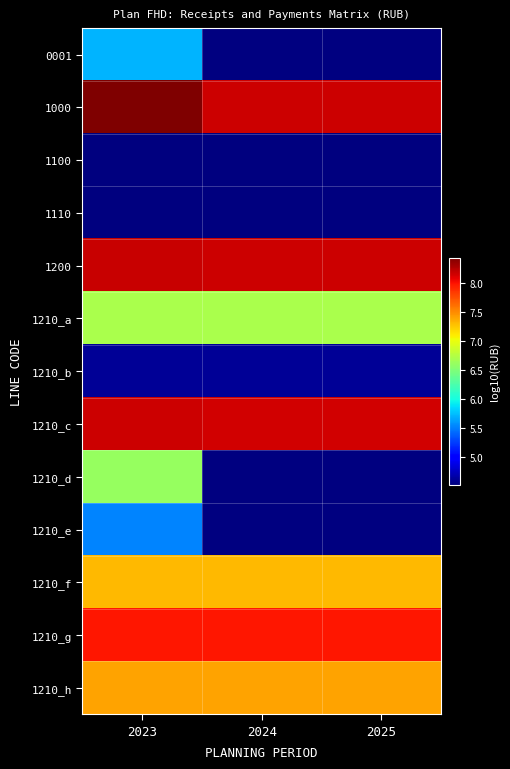

Which category has the lowest value across all series?

2023